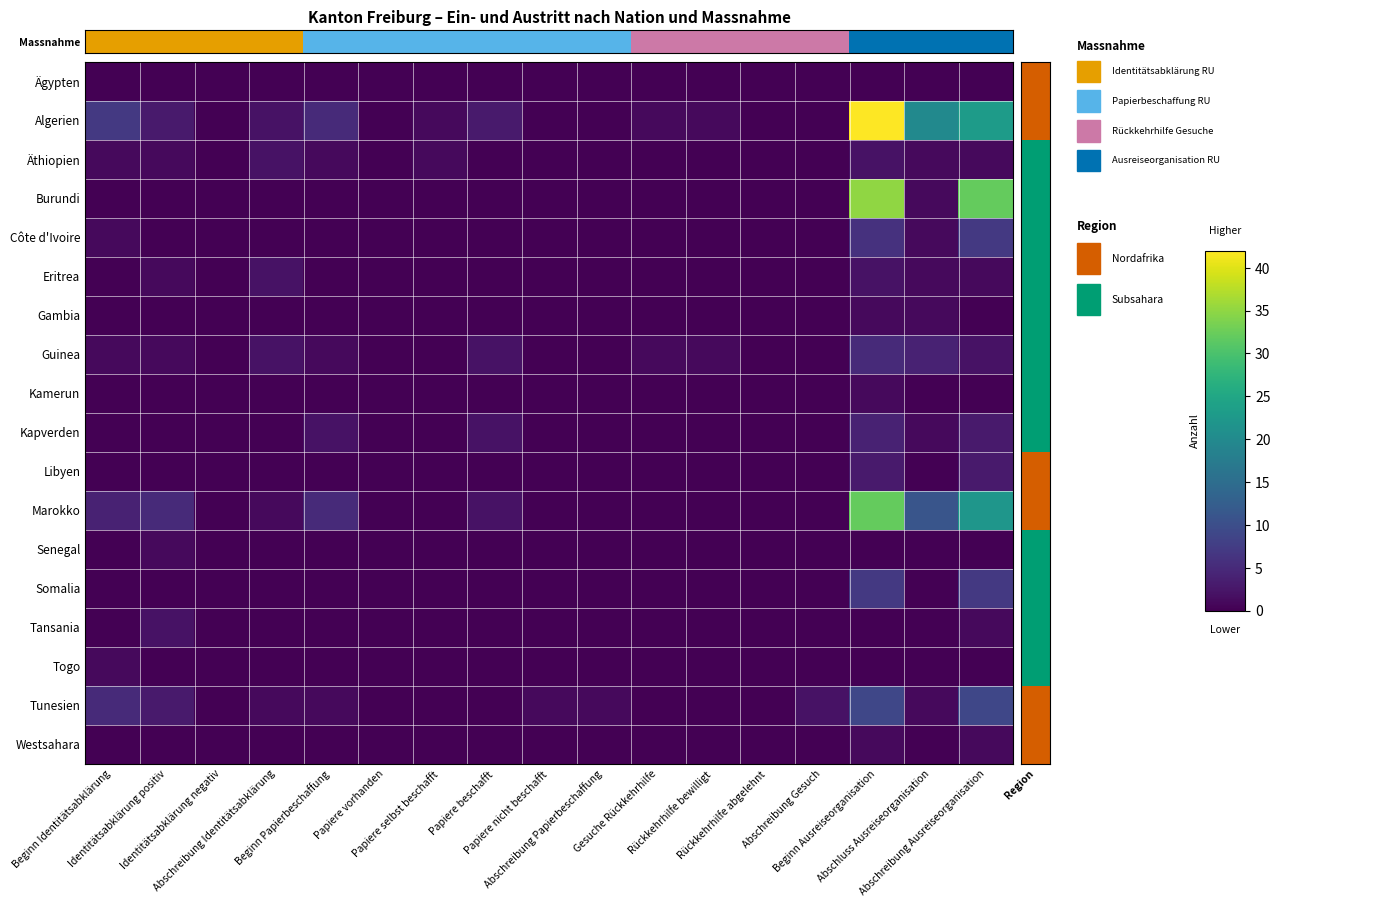

Which label corresponds to the smallest value in the chart?

Beginn Identitätsabklärung